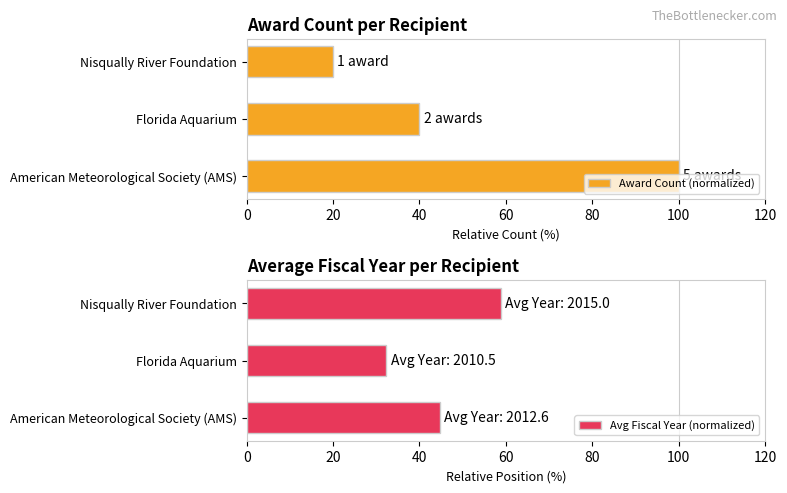

Rank the series by their maximum value, from highest to lowest.

Award Count (normalized), Avg Fiscal Year (normalized)